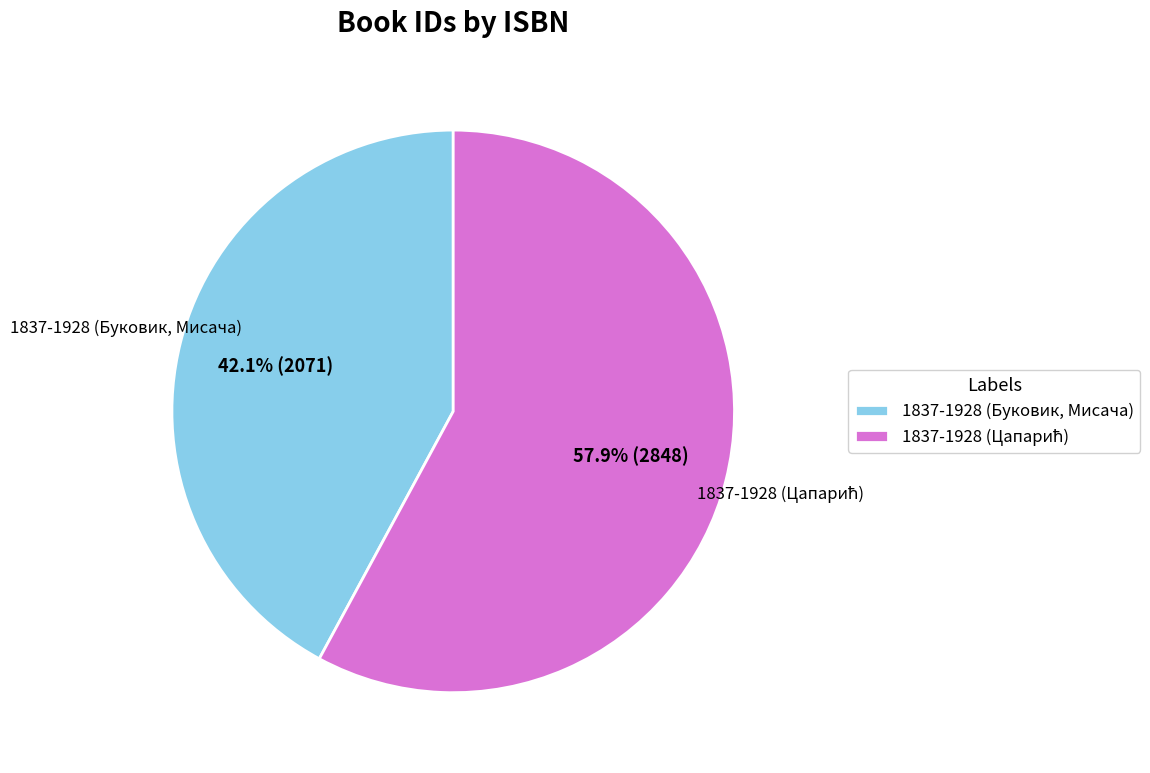

How many segments does this pie chart have?

2